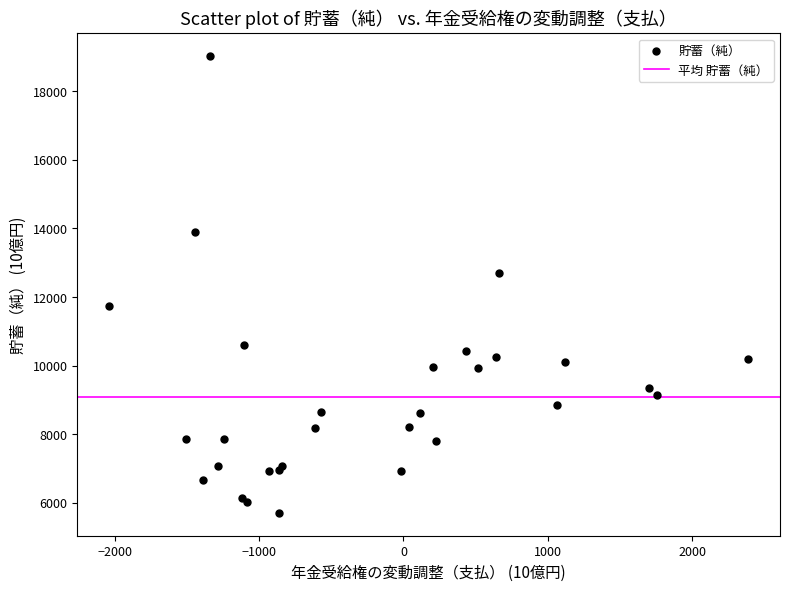

What Y value in the scatter plot is closest to 12365?

12699.6